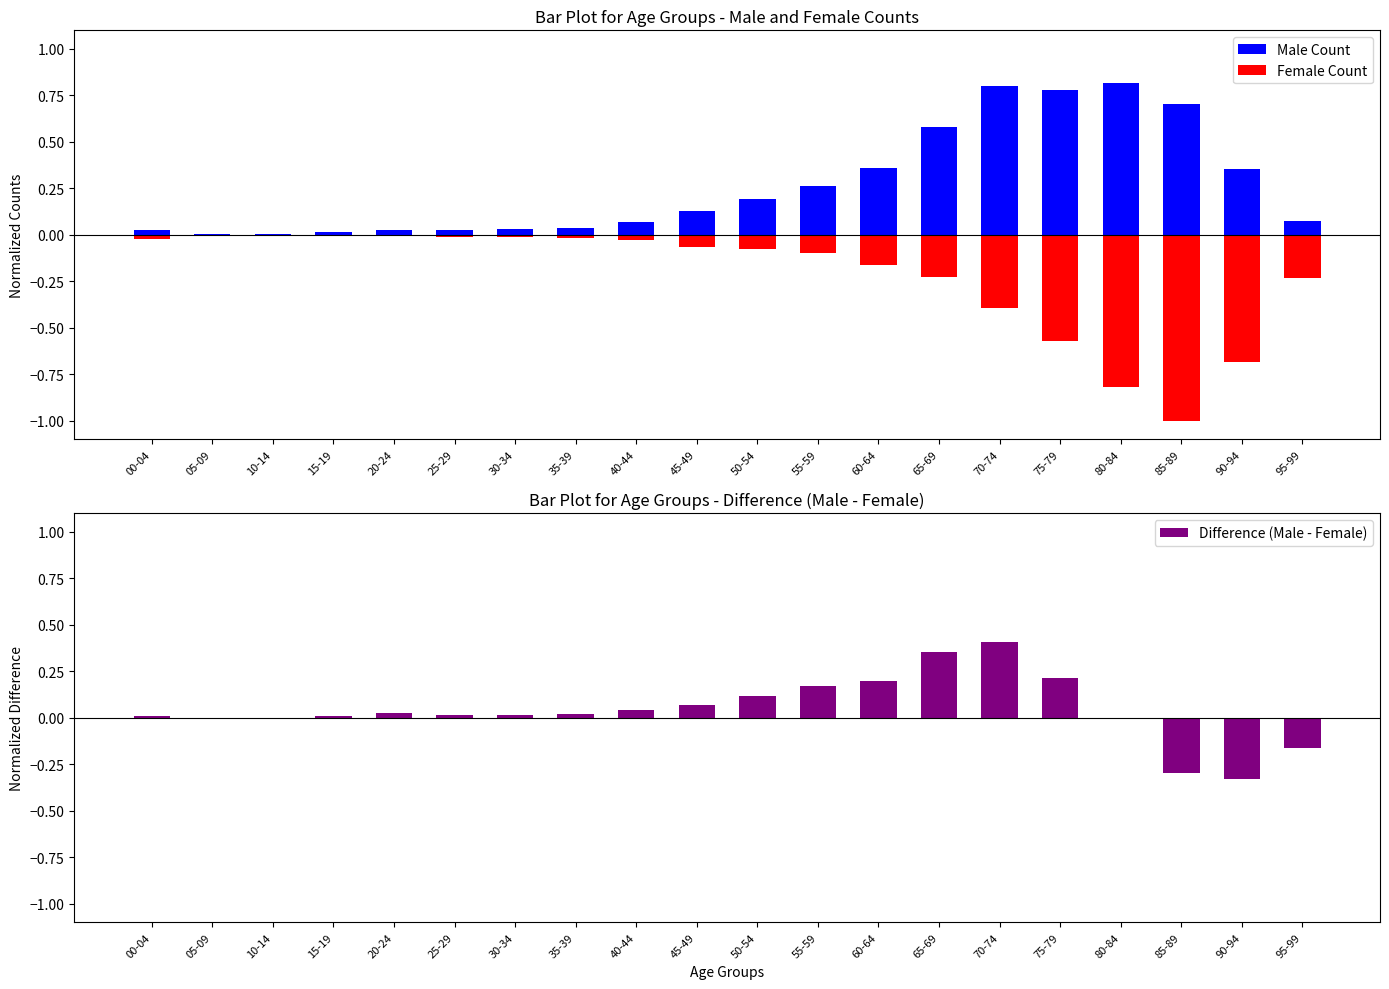

Which series has the largest range (max minus min)?

Female Count